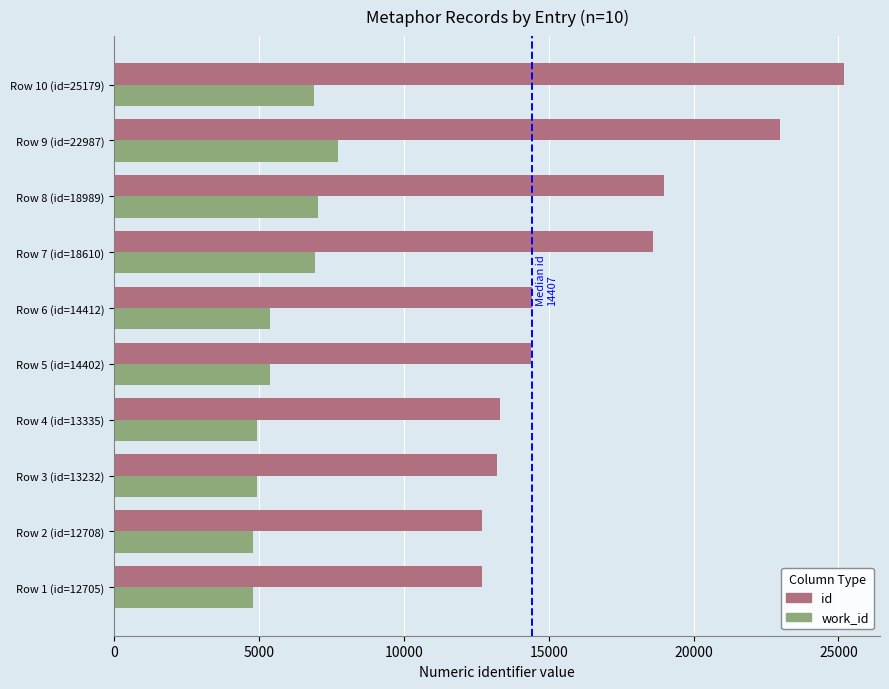

The value of work_id at Row 7 (id=18610) is 3992. True or false?

False